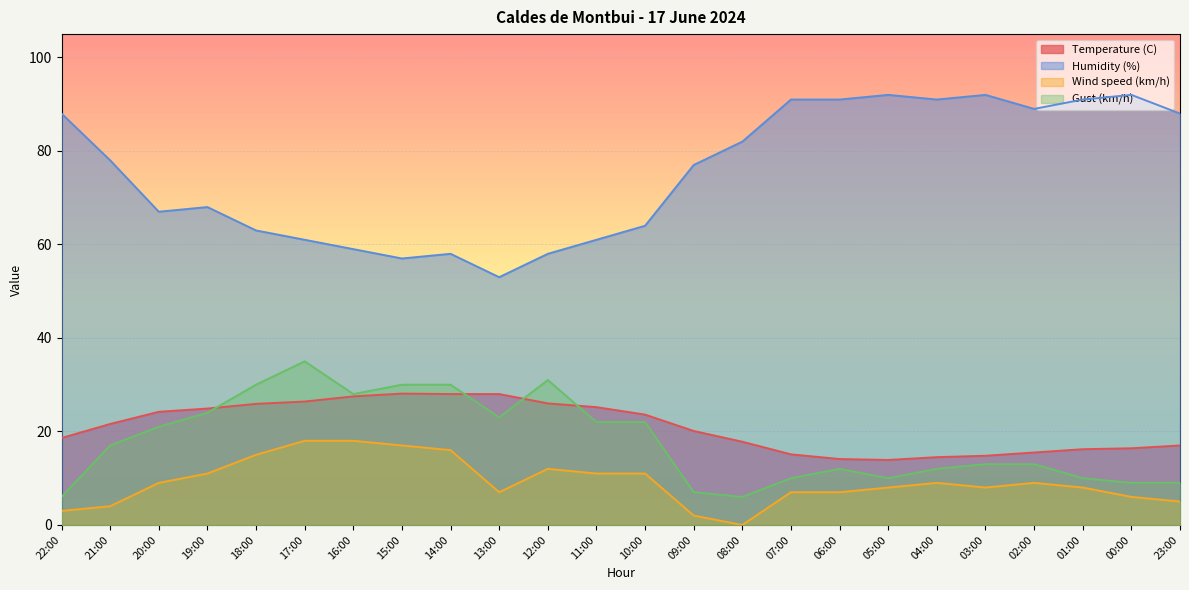

True or false: Temperature (C) and Humidity (%) intersect in this chart.

False